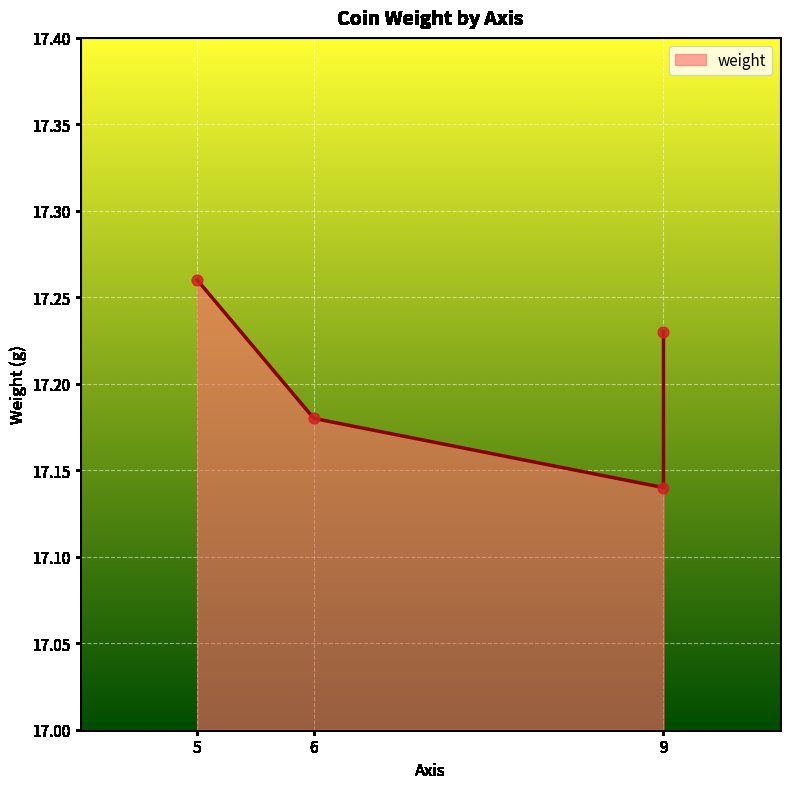

Approximately how many times larger is the value at 5 compared to 6?

1.0